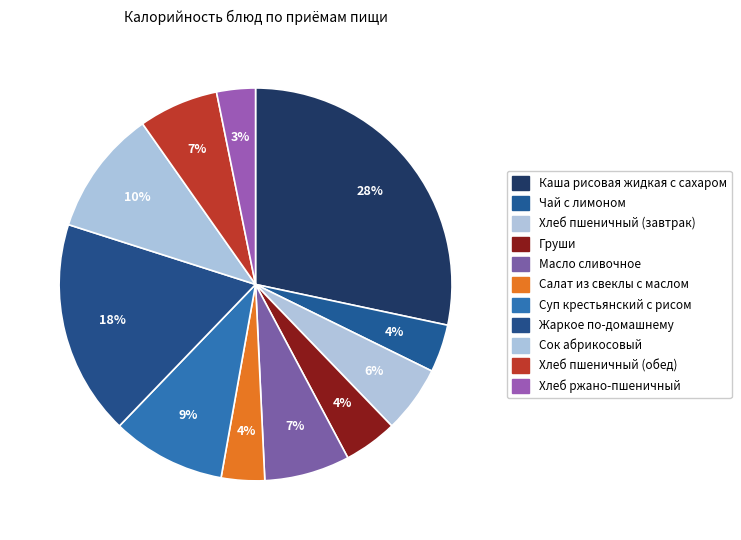

To the nearest percent, what is the average slice percentage?

9%